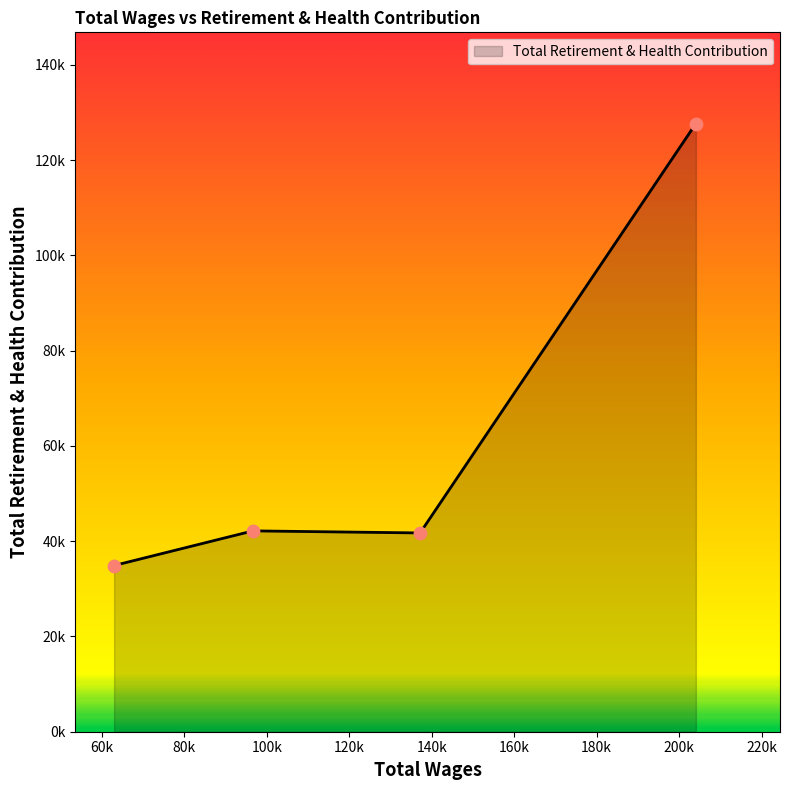

Does the chart have visible grid lines?

No